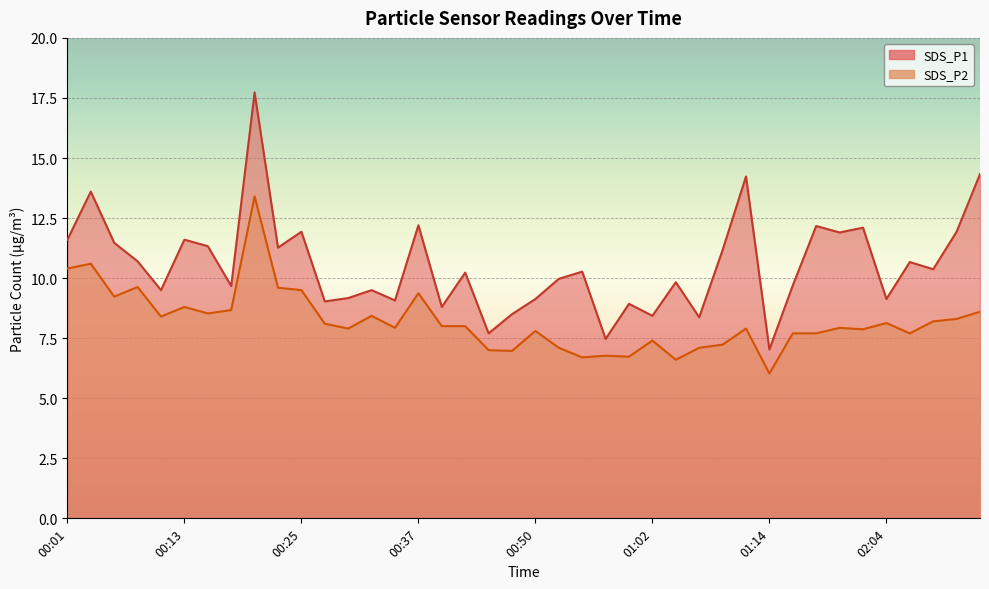

What position from the right is 00:50?

20